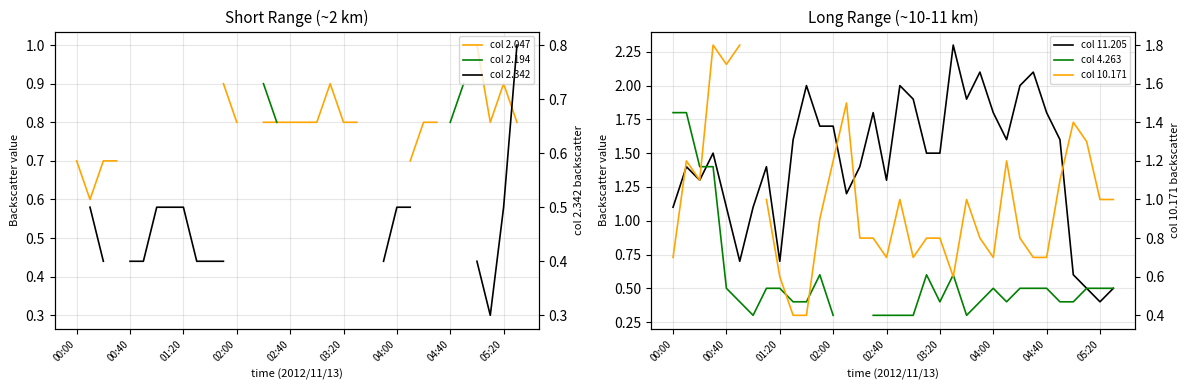

What is the highest value of the col 11.205 series?

2.3